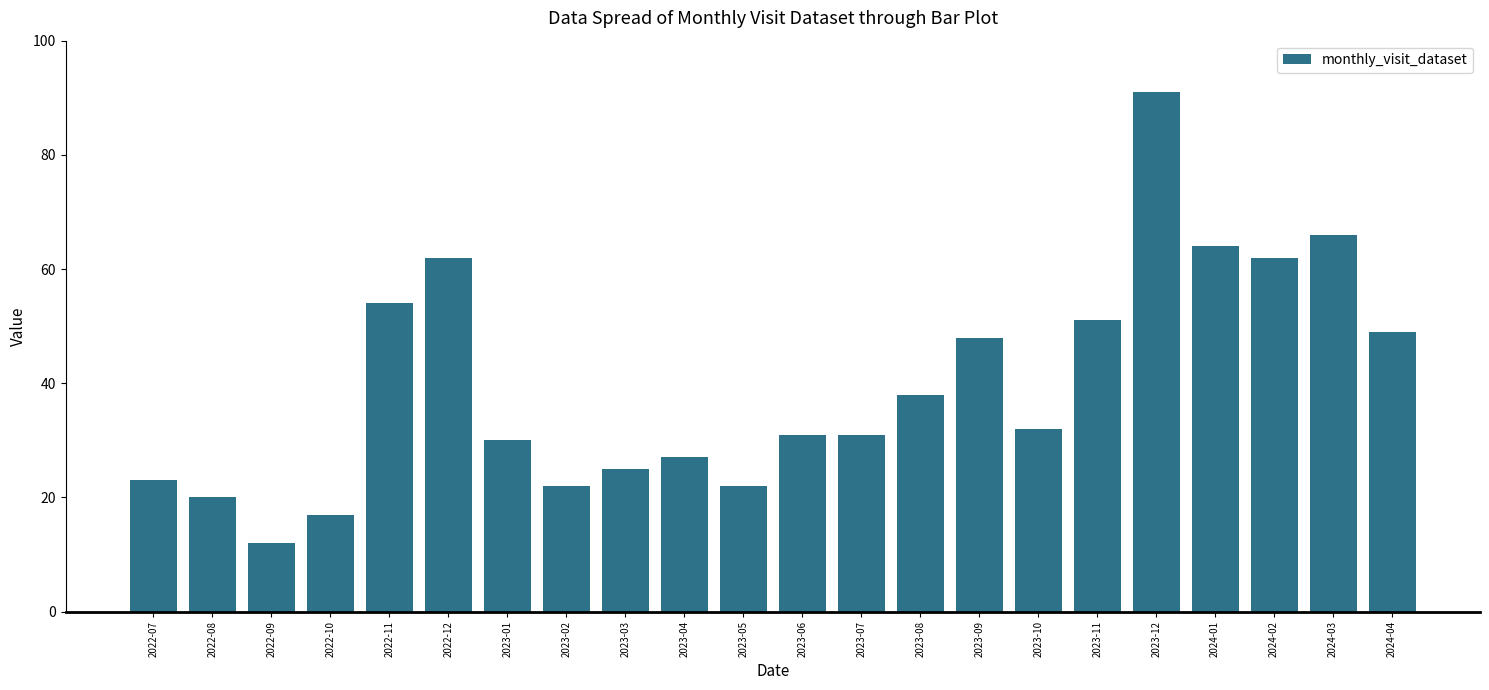

Which label corresponds to the smallest value in the chart?

2022-09